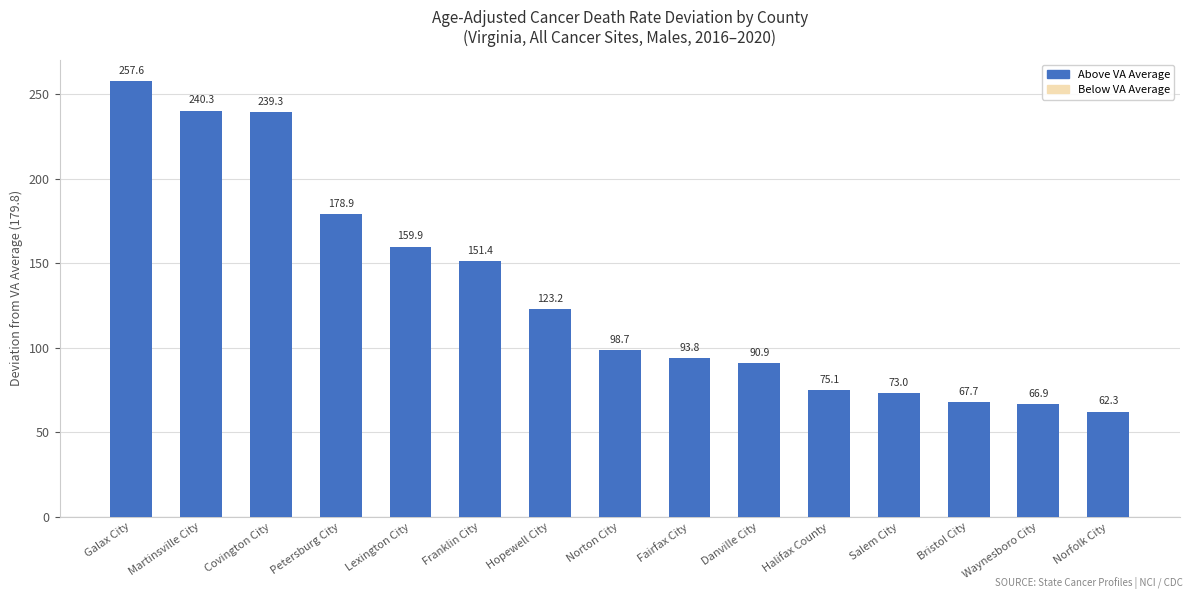

What is the sum of all values?

1979.0